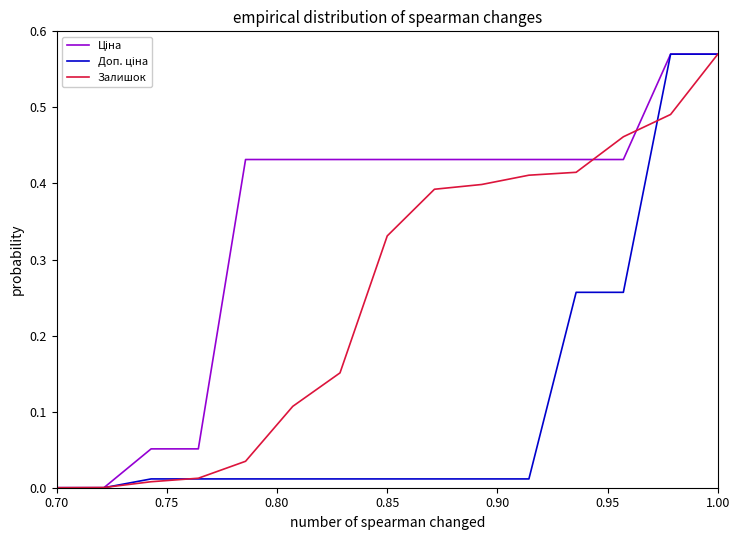

True or false: Залишок has more than 2 interior local peaks.

False